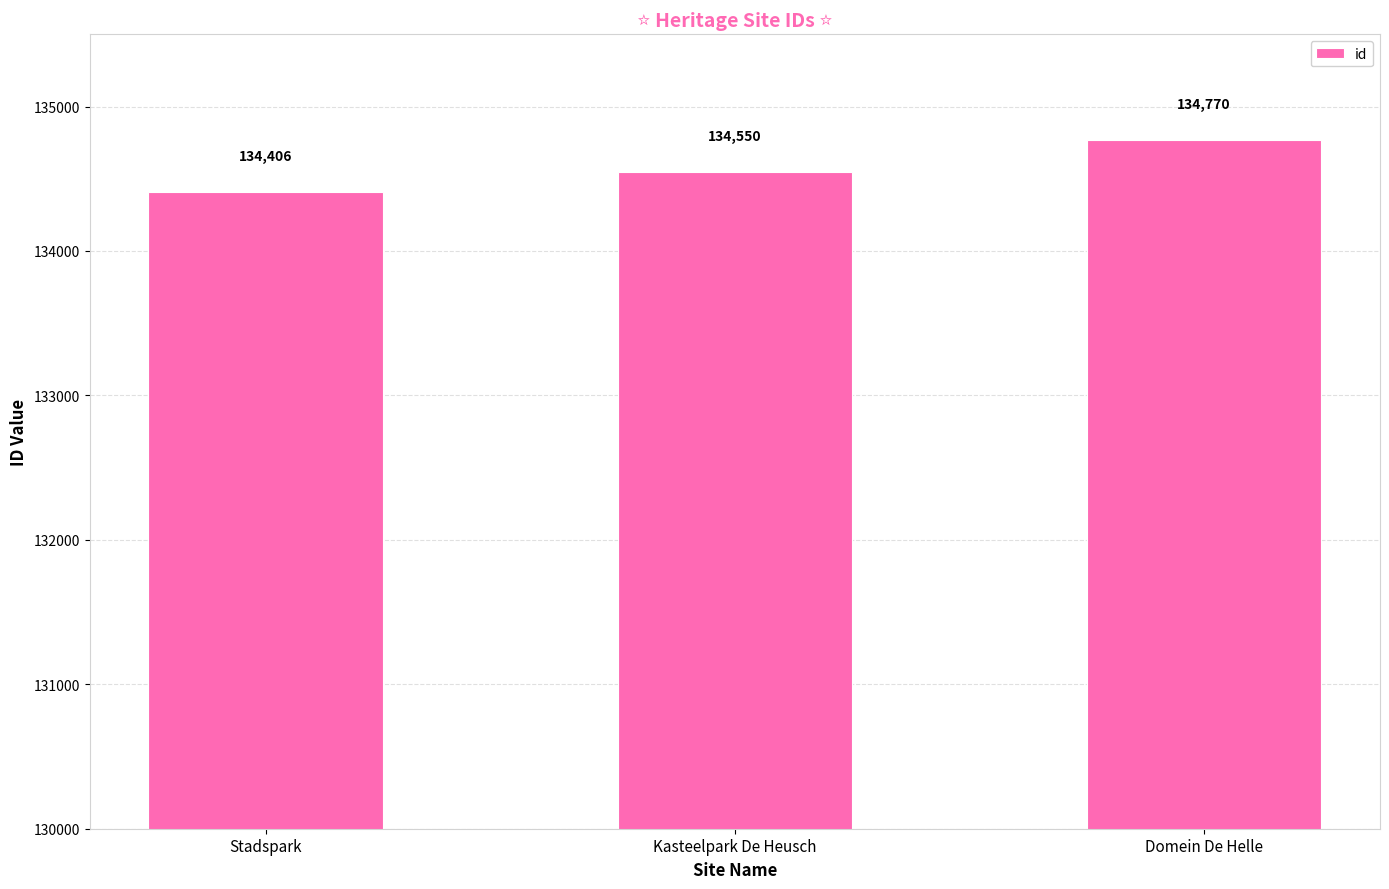

Which category has the lowest value across all series?

Stadspark